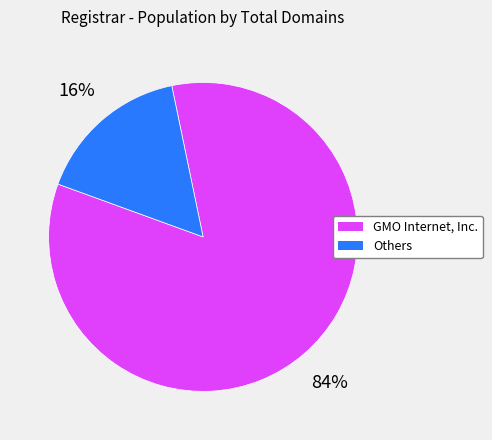

To the nearest percent, what is the average slice percentage?

50%